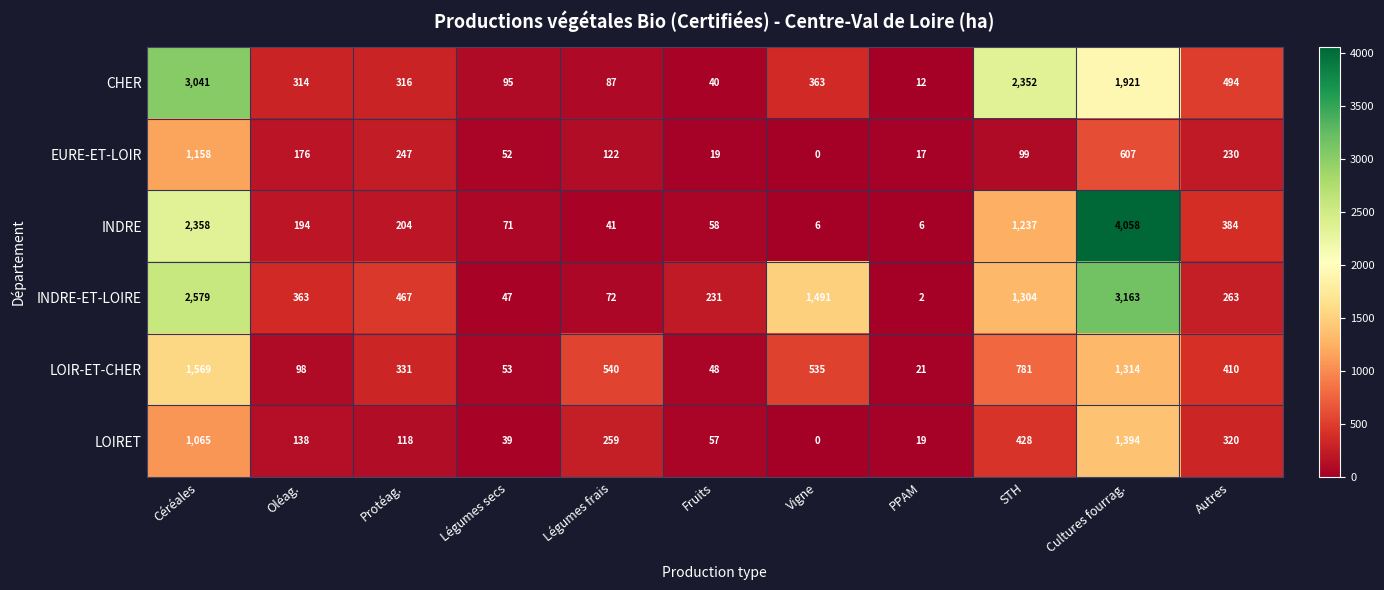

How many distinct data groups are displayed?

6